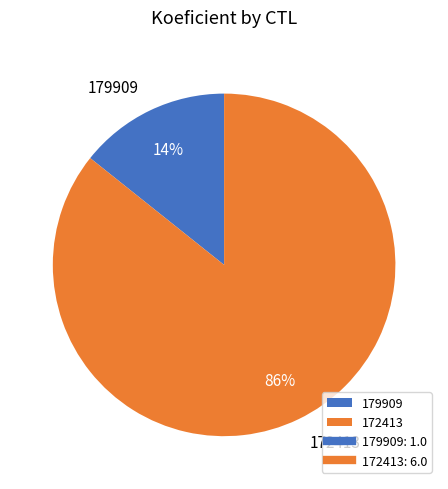

Which has a higher value, 179909 or 172413?

172413